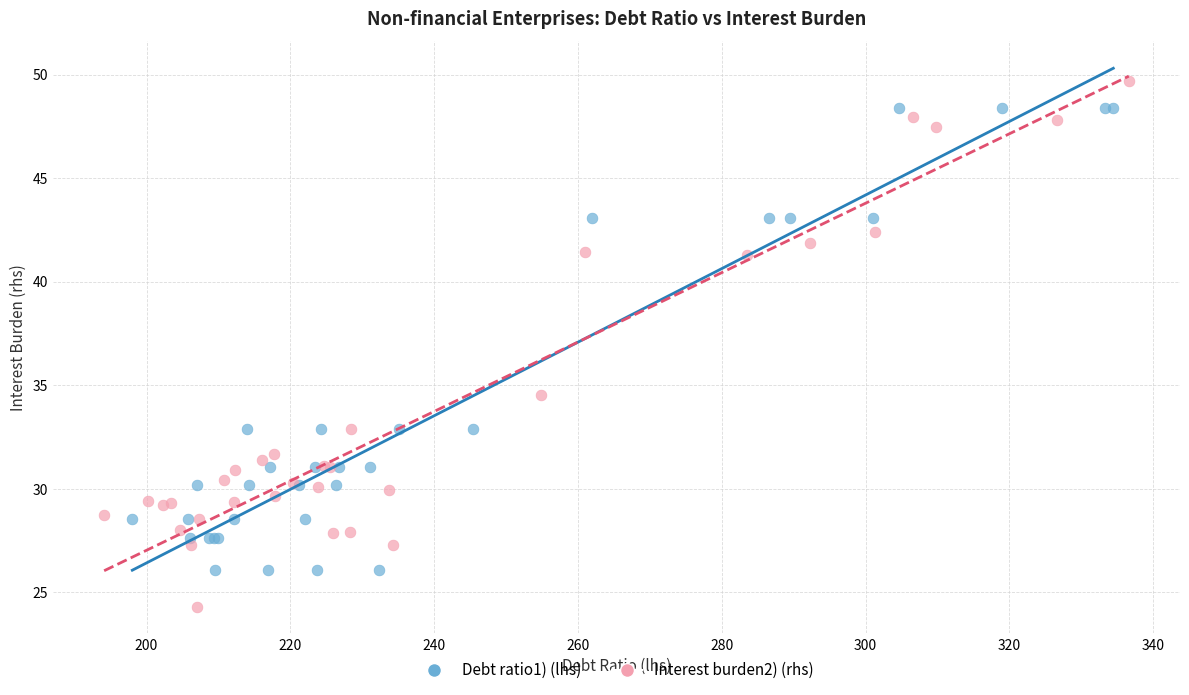

Which series contains the highest Y value?

Interest burden2) (rhs)